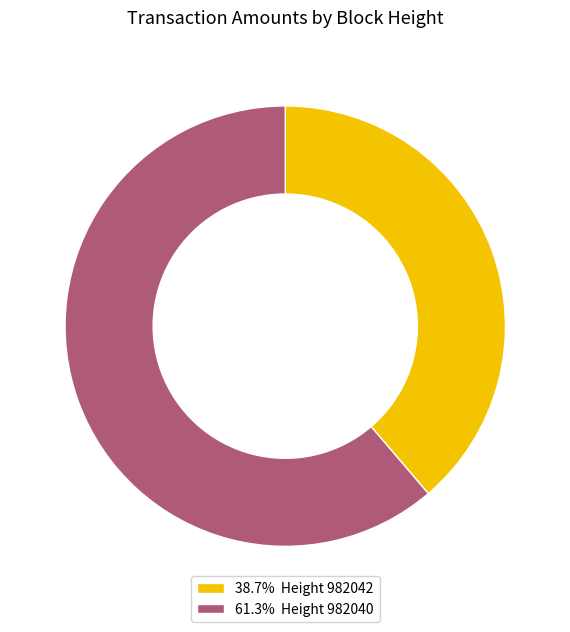

Do 38.7% Height 982042 and 61.3% Height 982040 together represent more than half of the pie?

Yes